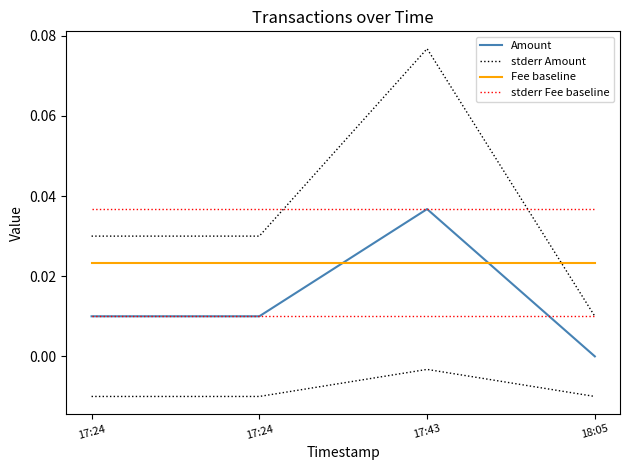

List the series in order of their peak value, lowest first.

Fee baseline, Amount, stderr Fee baseline, stderr Amount